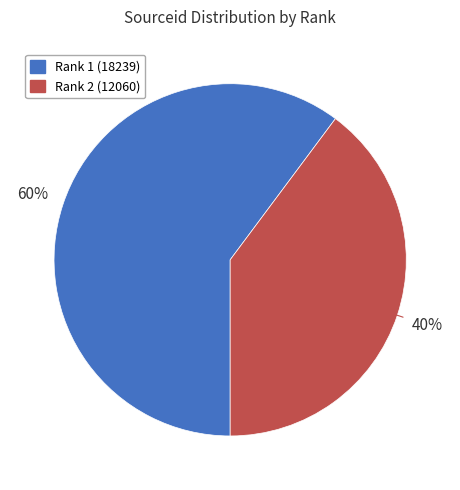

Is there any slice that represents more than half of the pie?

Yes